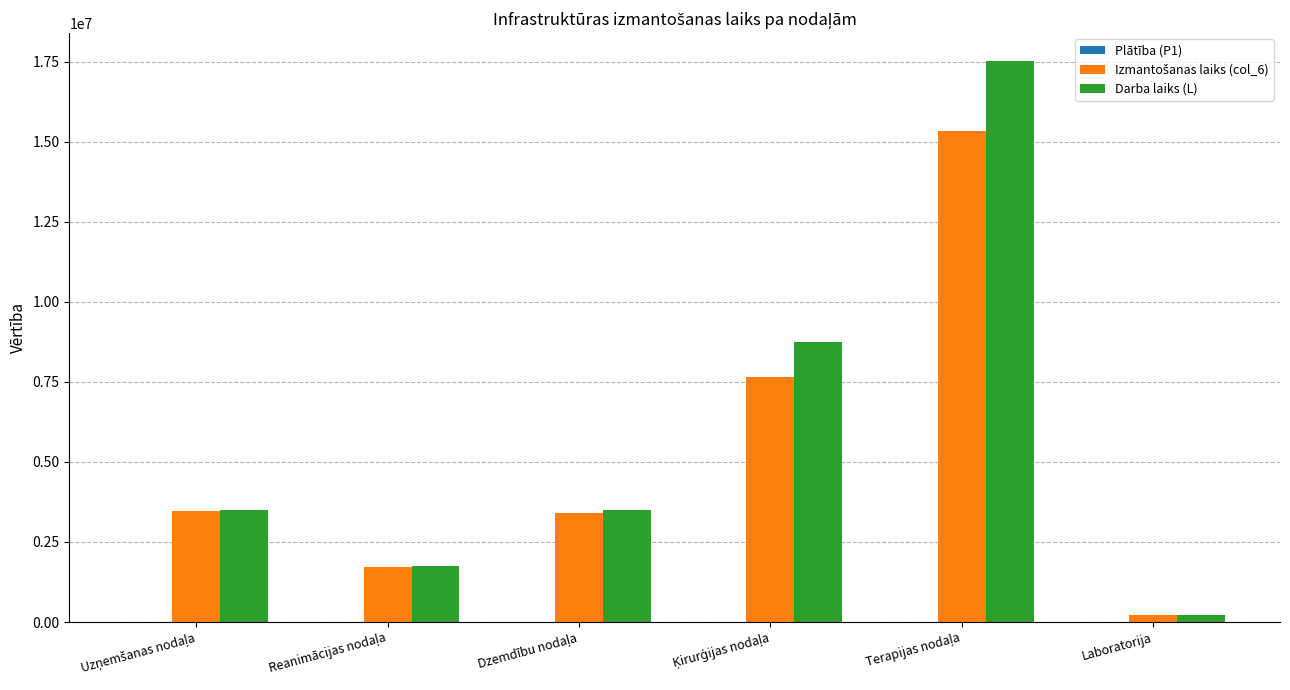

What is the maximum value for Darba laiks (L)?

17520000.0